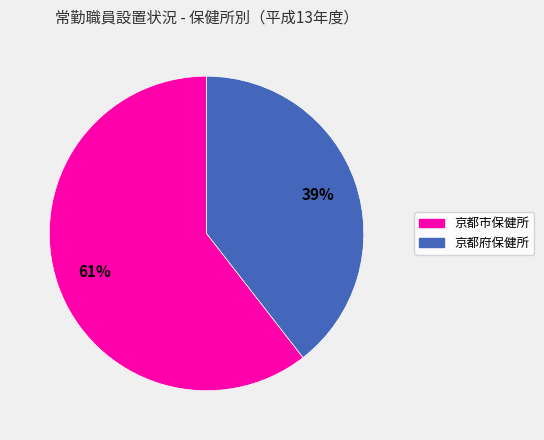

Does 京都市保健所 account for over 50% of the chart?

Yes